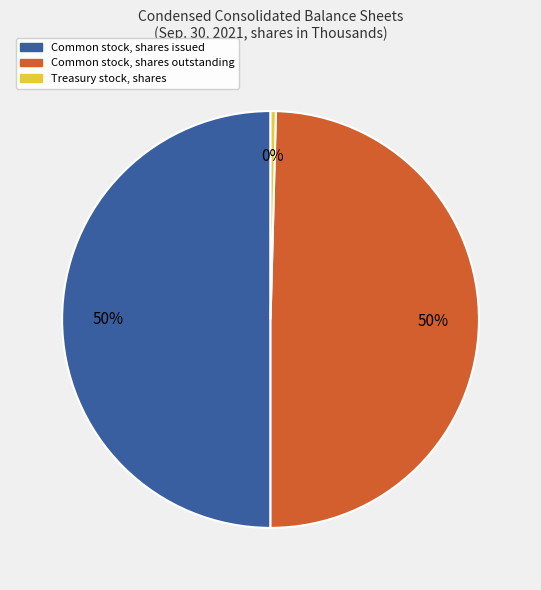

Does Treasury stock, shares represent more than half of the total?

No